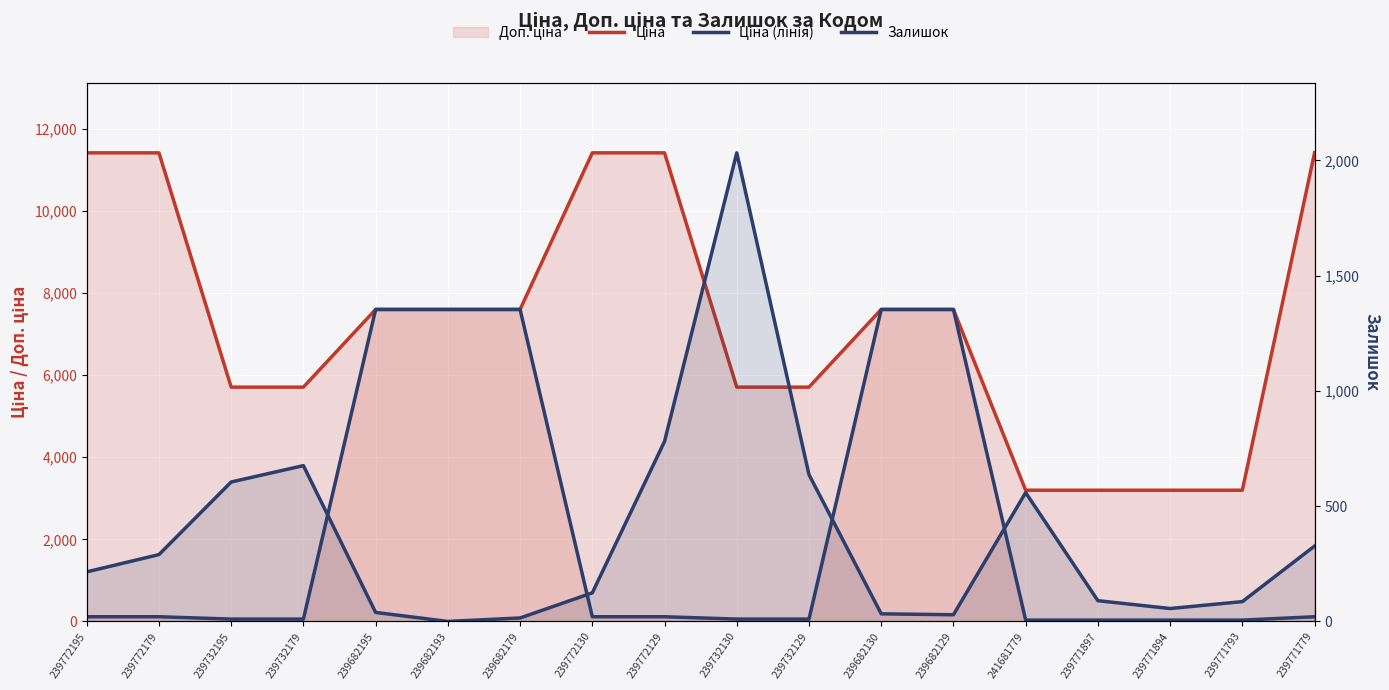

True or false: Залишок and Ціна intersect in this chart.

False